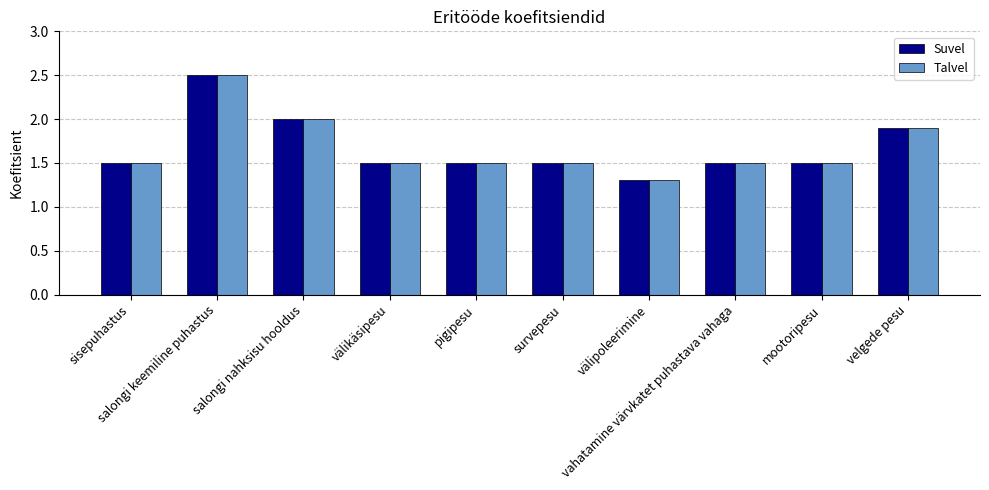

Which label corresponds to the smallest value in the chart?

välipoleerimine